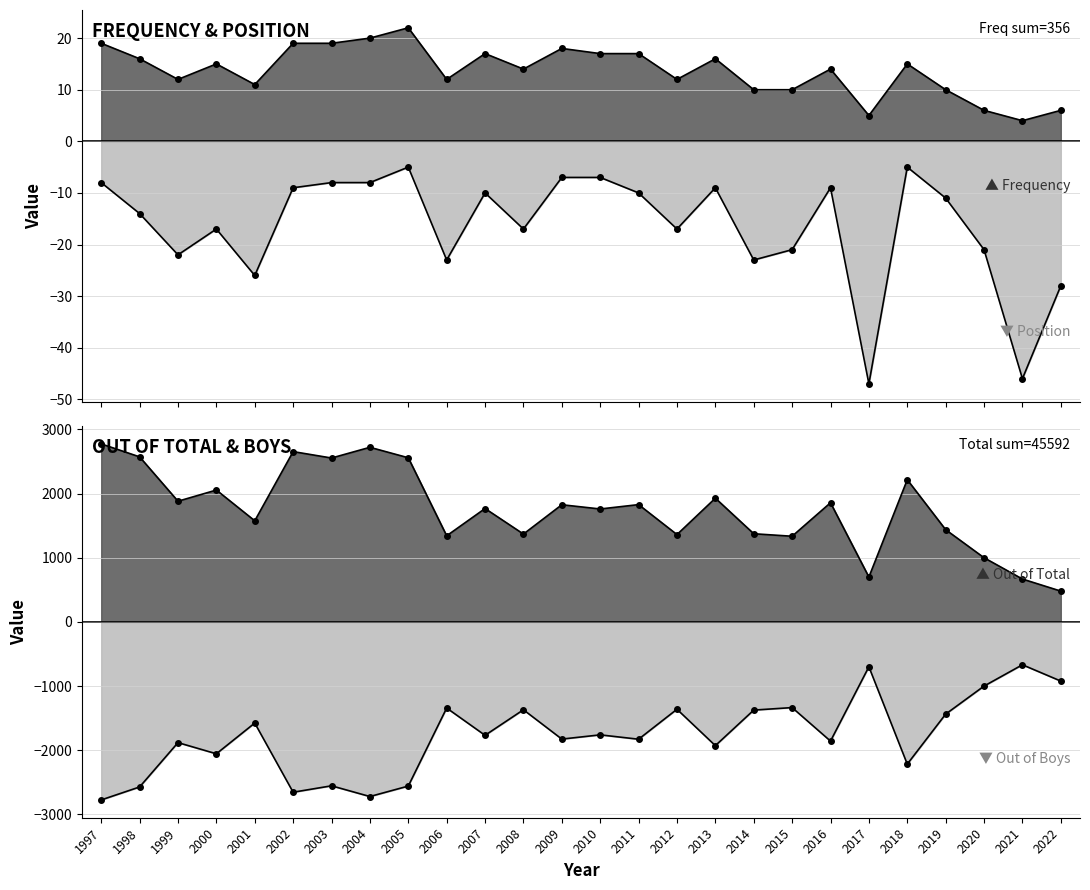

Which series has the widest spread of values?

Total (out of)